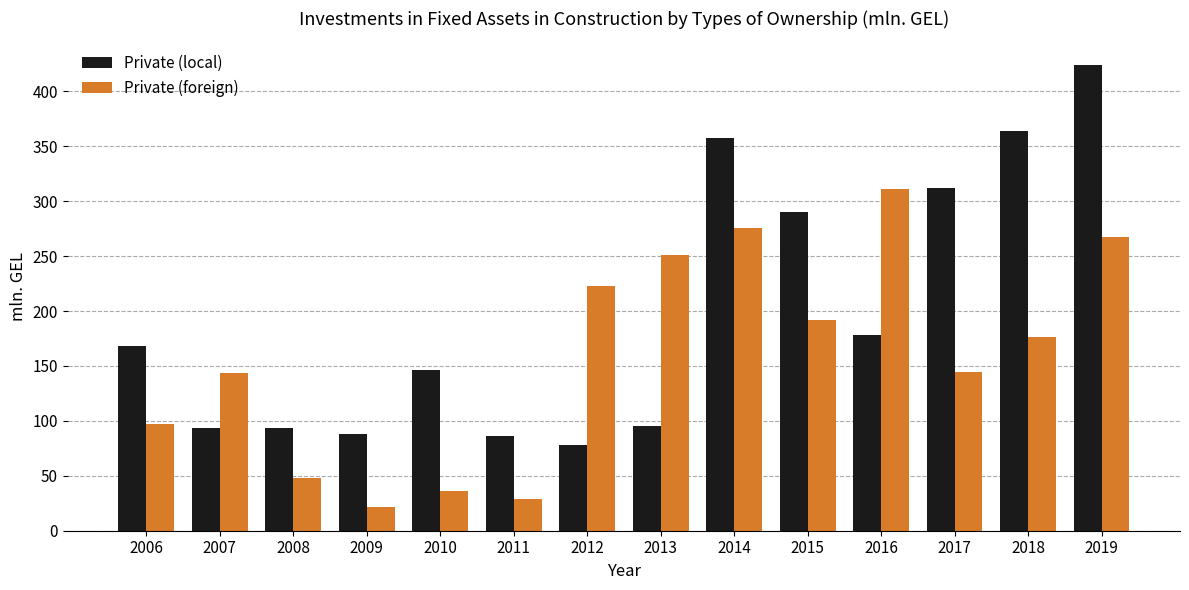

Does the chart contain any negative values?

No